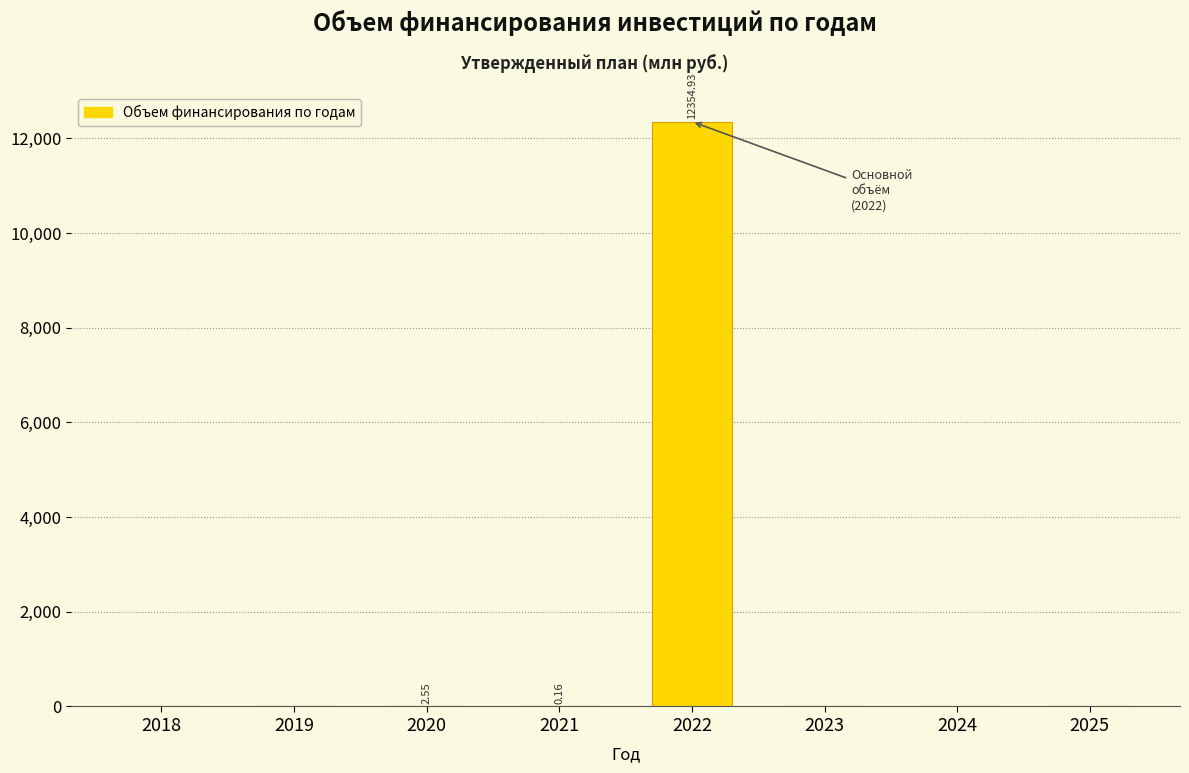

What is the sum of all values?

12357.6